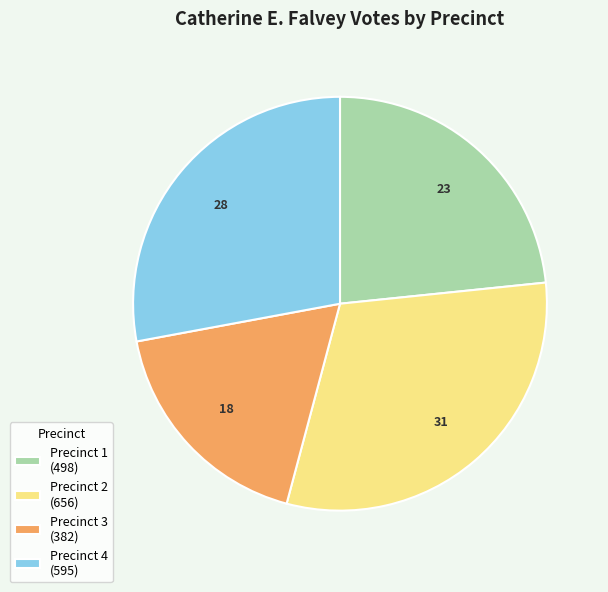

What is the largest slice in the pie chart?

Precinct 2